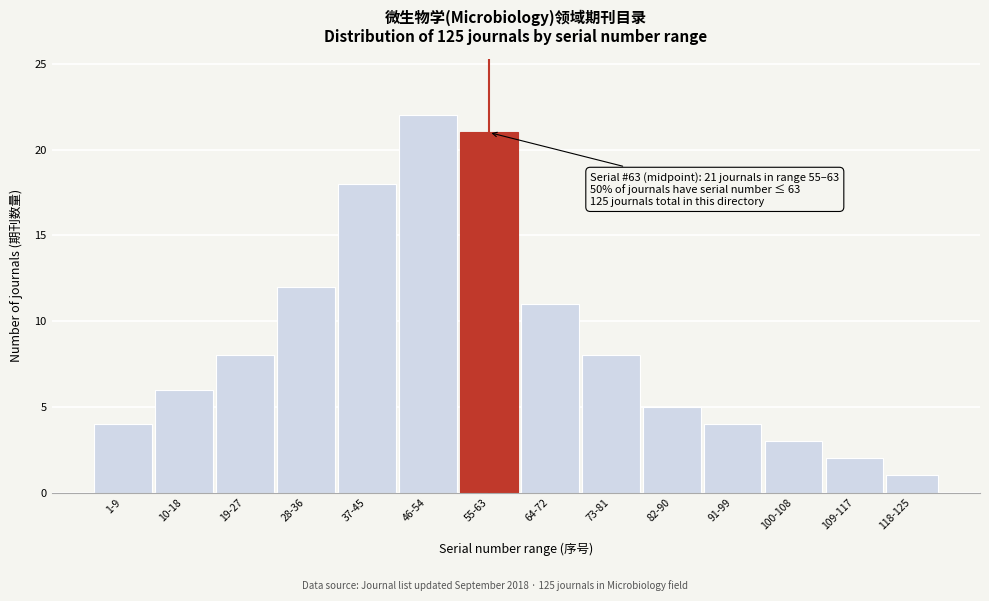

Reading left to right, transcribe all the data shown in this chart.

4	6	8	12	18	22	21	11	8	5	4	3	2	1